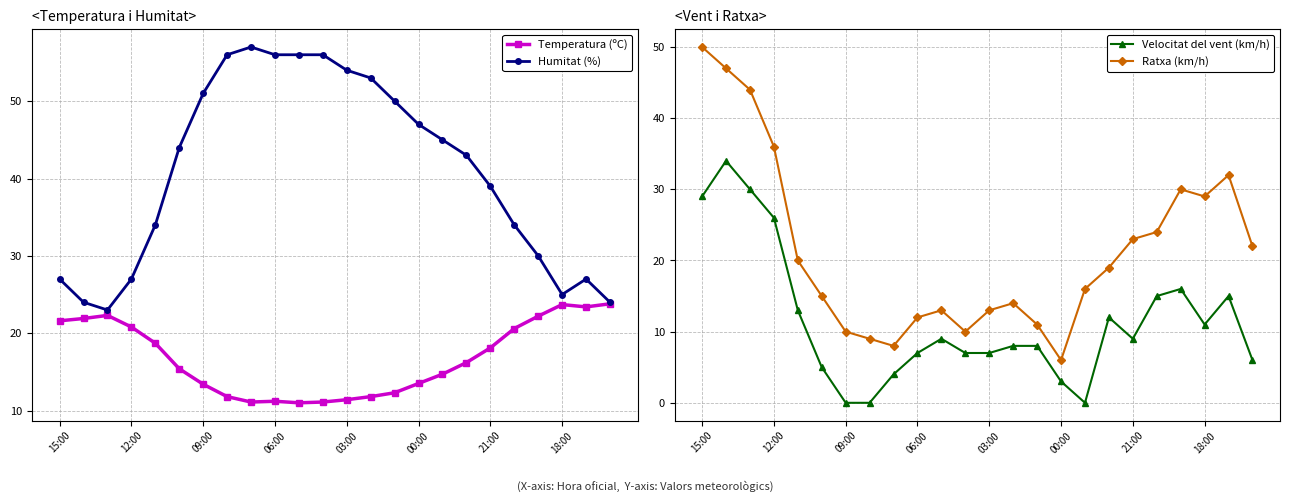

Reading left to right, what are all the values shown in this chart?

Temperatura (ºC): 21.6	21.9	22.3	20.8	18.7	15.4	13.4	11.8	11.1	11.2	11.0	11.1	11.4	11.8	12.3	13.5	14.7	16.2	18.1	20.6	22.2	23.7	23.4	23.8
Humitat (%): 27.0	24.0	23.0	27.0	34.0	44.0	51.0	56.0	57.0	56.0	56.0	56.0	54.0	53.0	50.0	47.0	45.0	43.0	39.0	34.0	30.0	25.0	27.0	24.0
Velocitat del vent (km/h): 29.0	34.0	30.0	26.0	13.0	5.0	0.0	0.0	4.0	7.0	9.0	7.0	7.0	8.0	8.0	3.0	0.0	12.0	9.0	15.0	16.0	11.0	15.0	6.0
Ratxa (km/h): 50.0	47.0	44.0	36.0	20.0	15.0	10.0	9.0	8.0	12.0	13.0	10.0	13.0	14.0	11.0	6.0	16.0	19.0	23.0	24.0	30.0	29.0	32.0	22.0